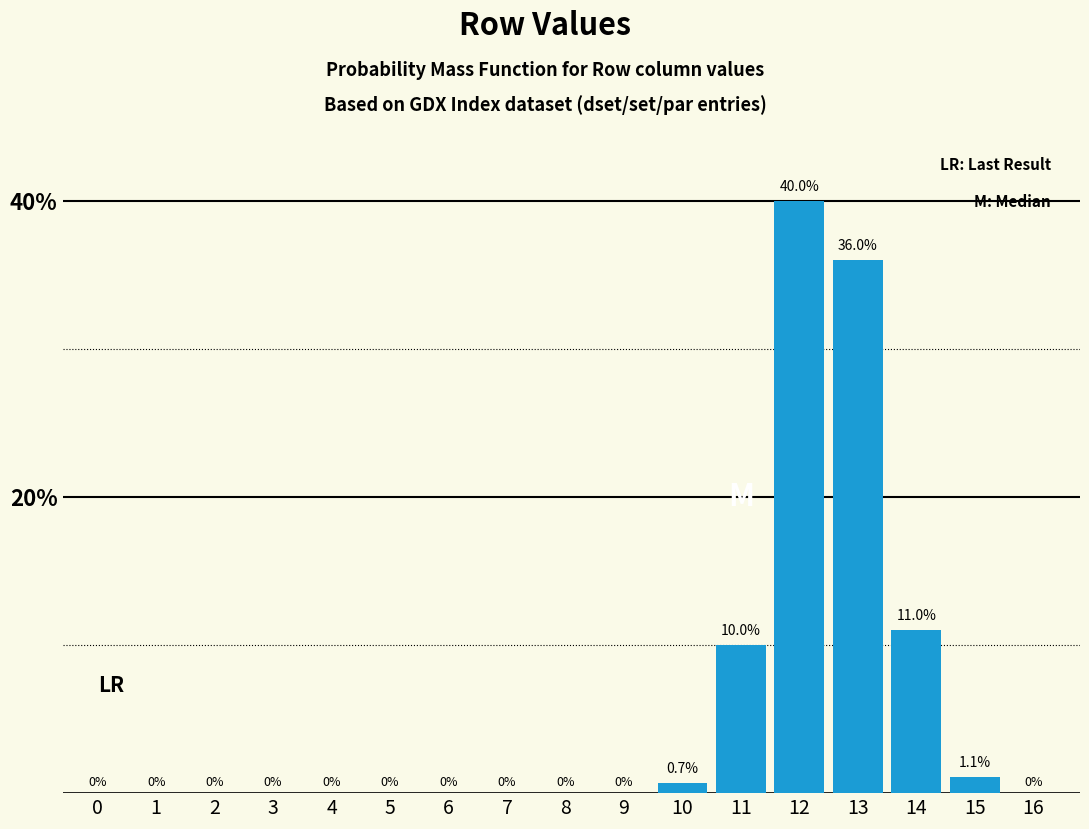

What is the change in value from 13 to 16?

-36.0